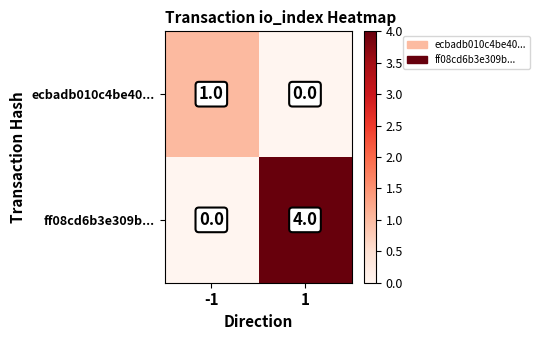

Which series has the largest total across all categories?

ff08cd6b3e309b...